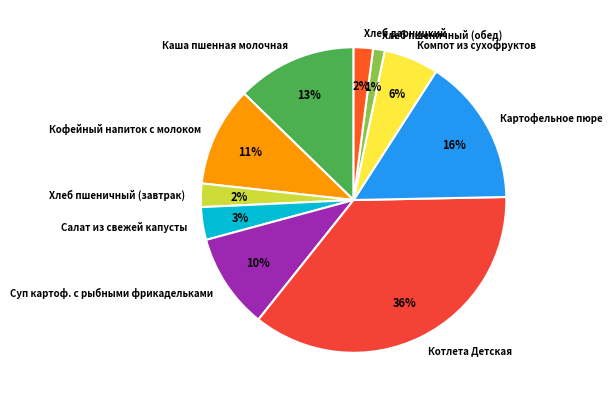

What percentage is the Картофельное пюре slice, to the nearest percent?

16%